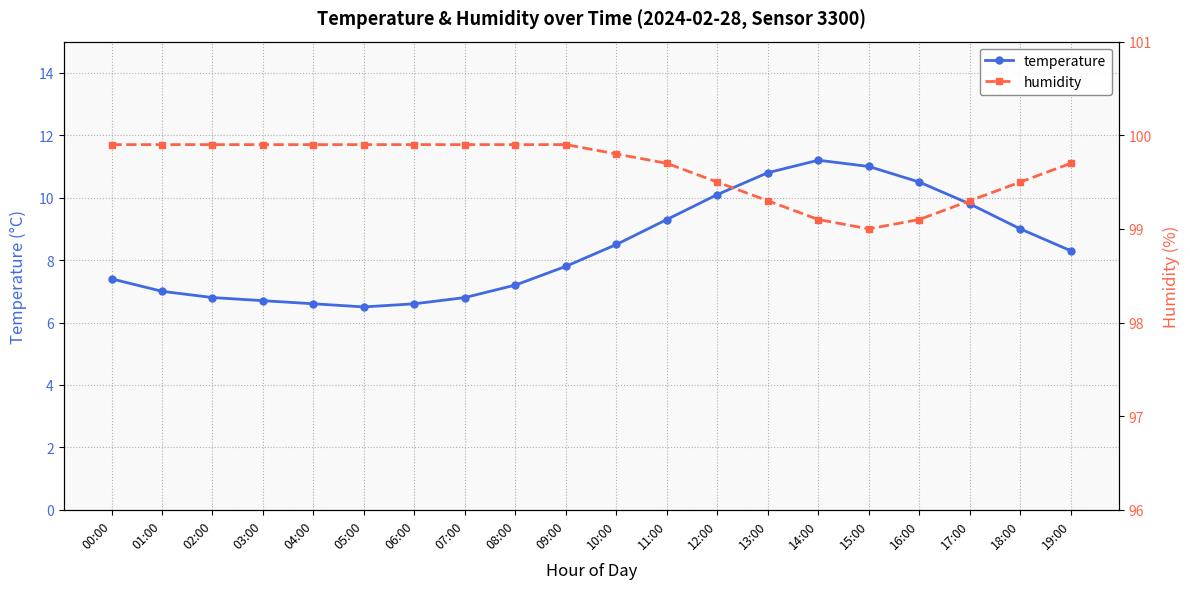

Between 16:00 and 13:00, which is larger?

13:00